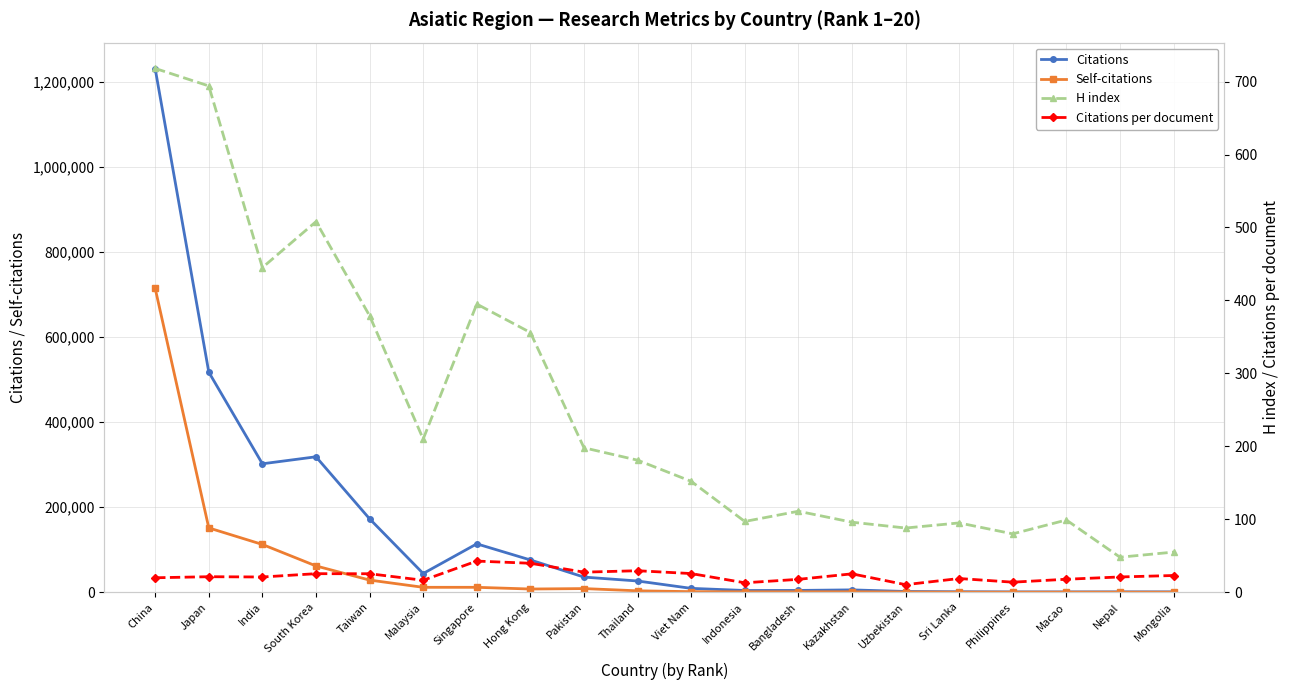

Is the value of H index at Viet Nam greater than the value of Citations per document at Macao?

Yes